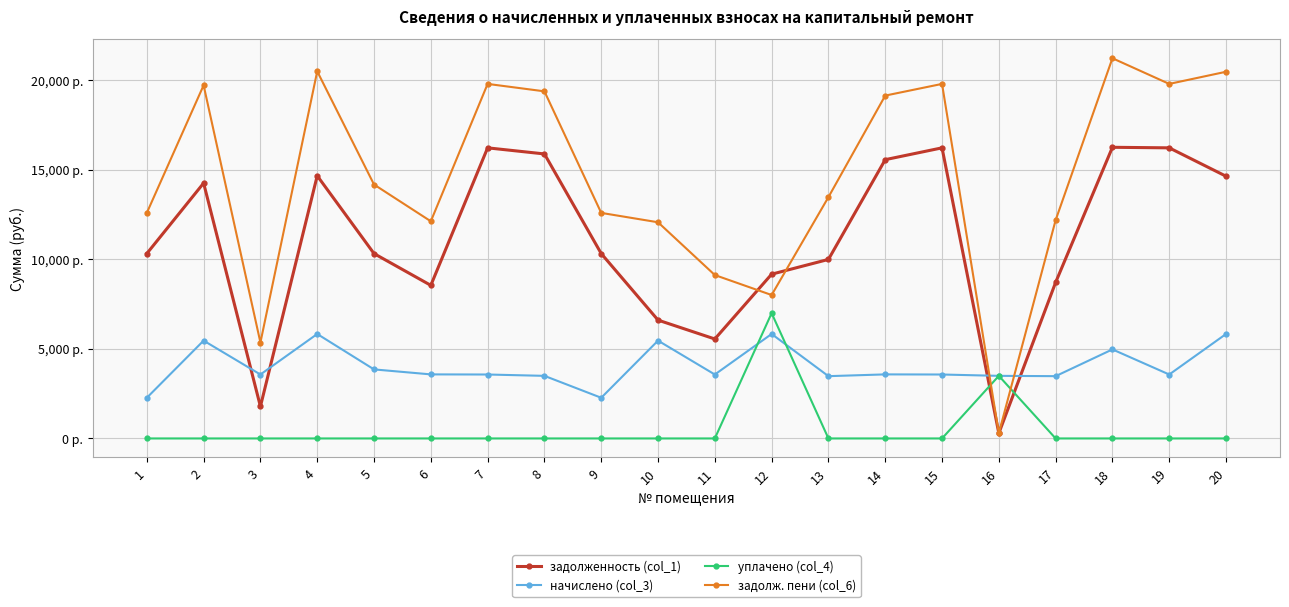

List the series in order of their overall mean, highest first.

задолж. пени (col_6), задолженность (col_1), начислено (col_3), уплачено (col_4)